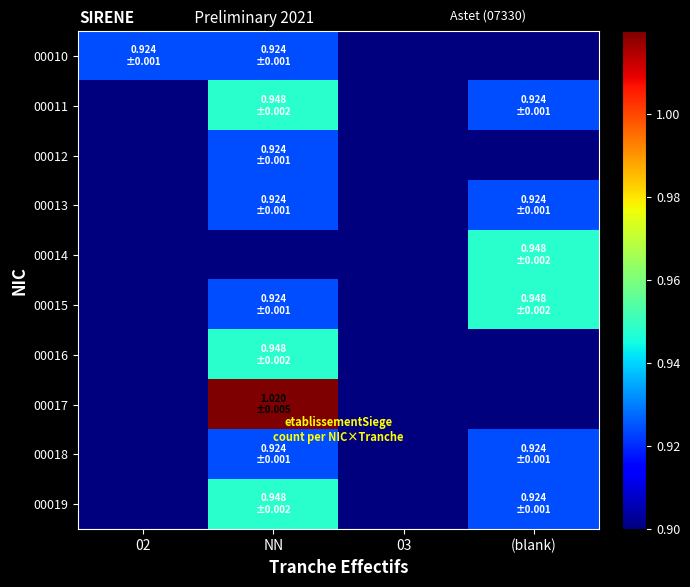

Reading right to left, transcribe all the data shown in this chart.

00010: (blank)=0.9	03=0.9	NN=0.9	02=0.9
00011: (blank)=0.9	03=0.9	NN=0.9	02=0.9
00012: (blank)=0.9	03=0.9	NN=0.9	02=0.9
00013: (blank)=0.9	03=0.9	NN=0.9	02=0.9
00014: (blank)=0.9	03=0.9	NN=0.9	02=0.9
00015: (blank)=0.9	03=0.9	NN=0.9	02=0.9
00016: (blank)=0.9	03=0.9	NN=0.9	02=0.9
00017: (blank)=0.9	03=0.9	NN=1.0	02=0.9
00018: (blank)=0.9	03=0.9	NN=0.9	02=0.9
00019: (blank)=0.9	03=0.9	NN=0.9	02=0.9